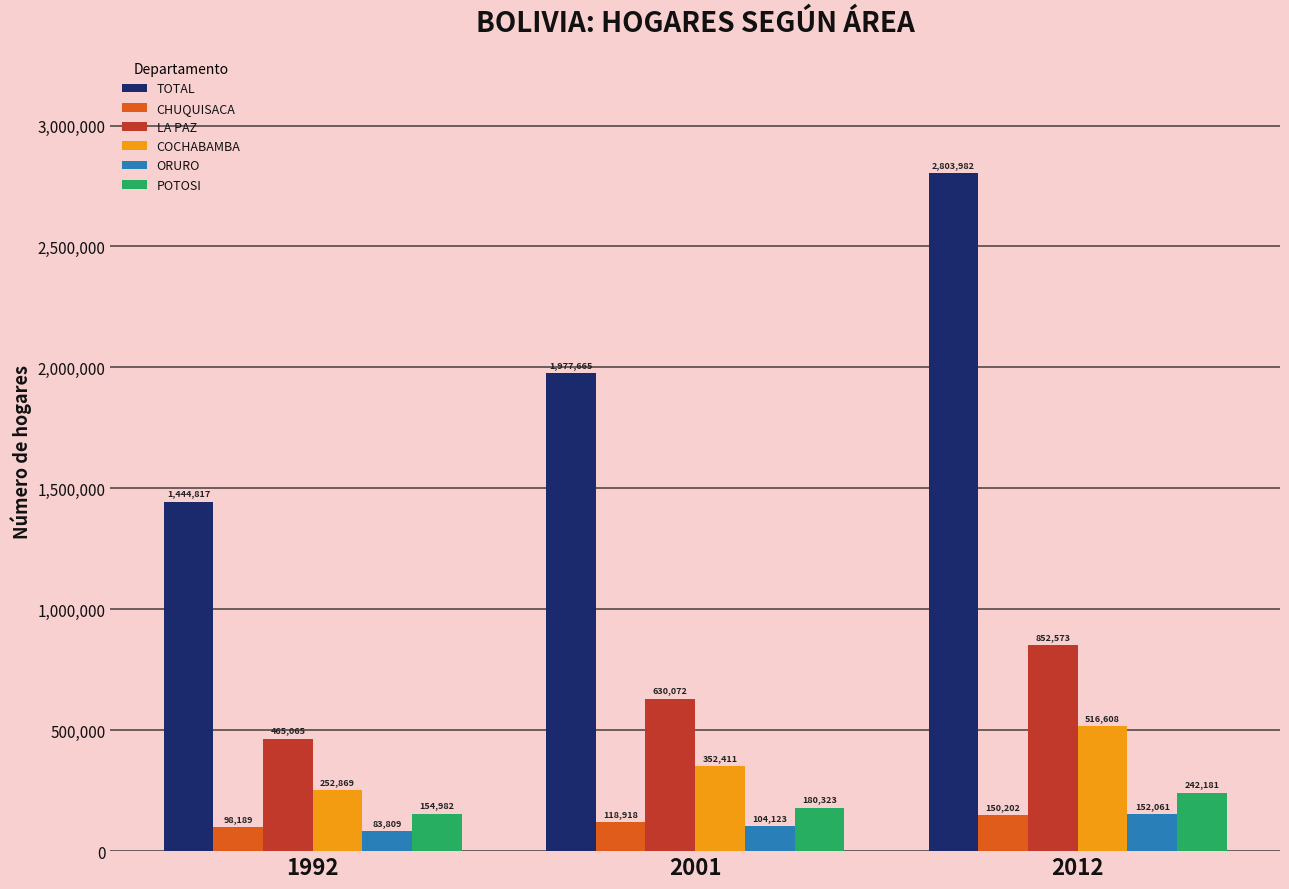

What is the minimum value shown in the chart?

83809